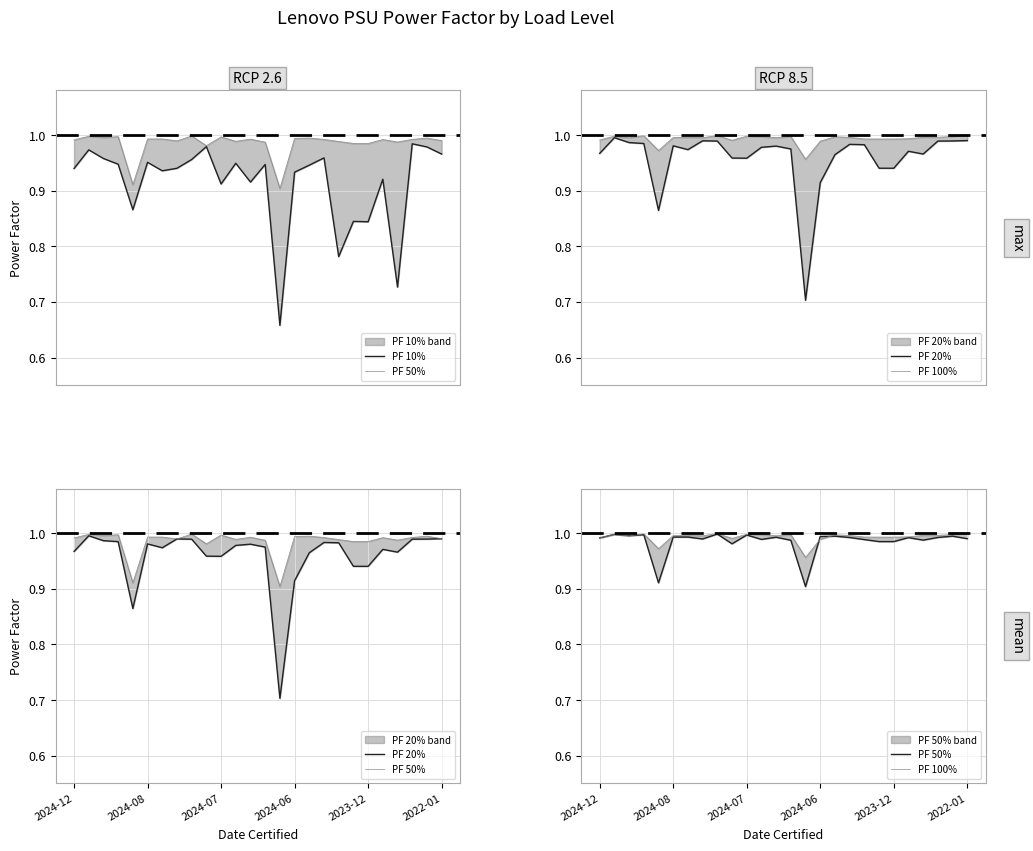

Rank the series by their maximum value, from lowest to highest.

PF 10%, PF 20%, PF 50%, PF 100%